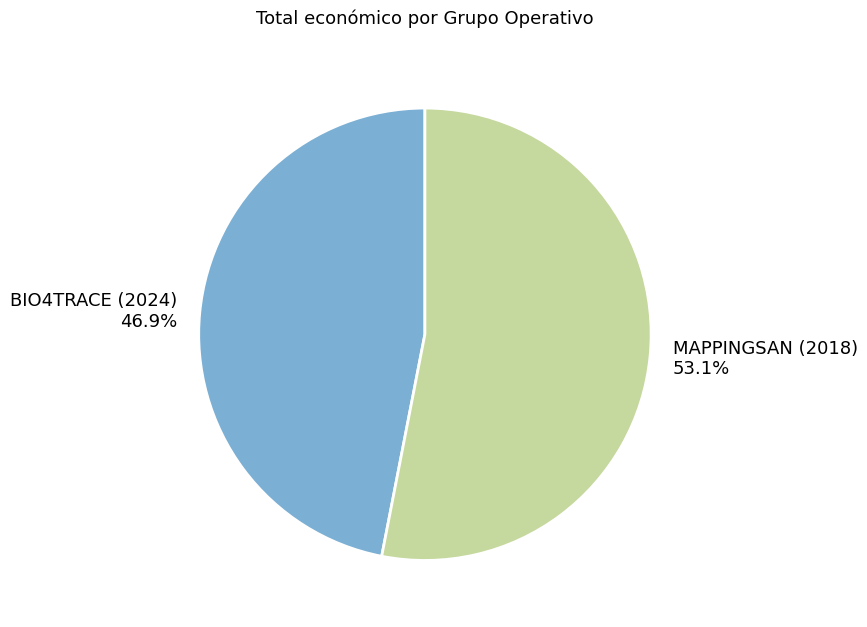

To the nearest percent, what percentage of the pie is BIO4TRACE (2024)?

47%